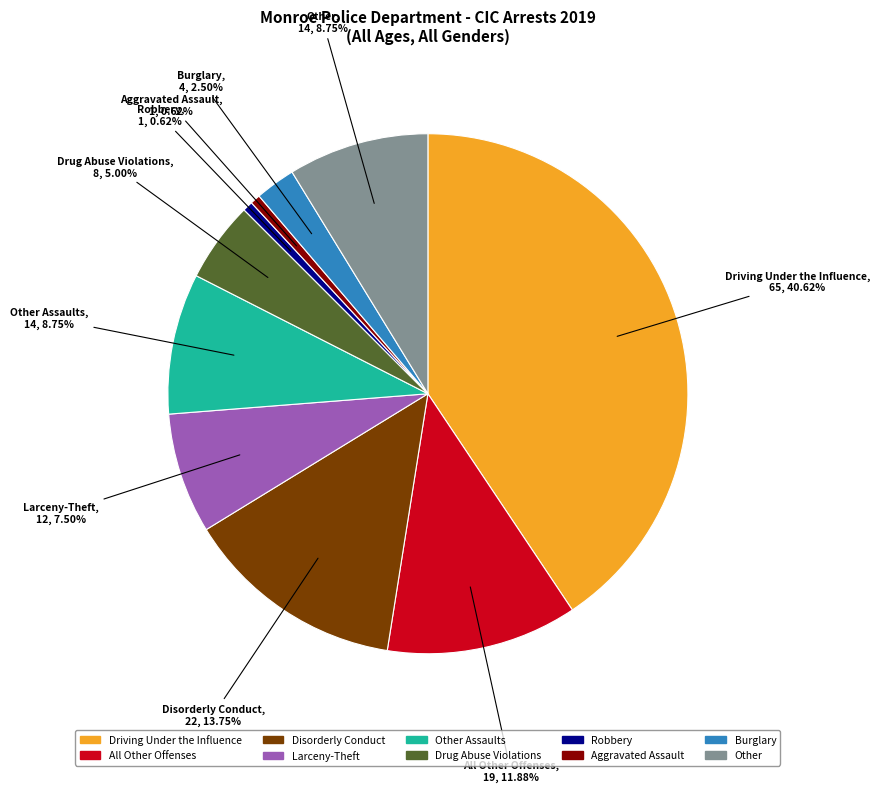

Is there a majority slice in this chart?

No